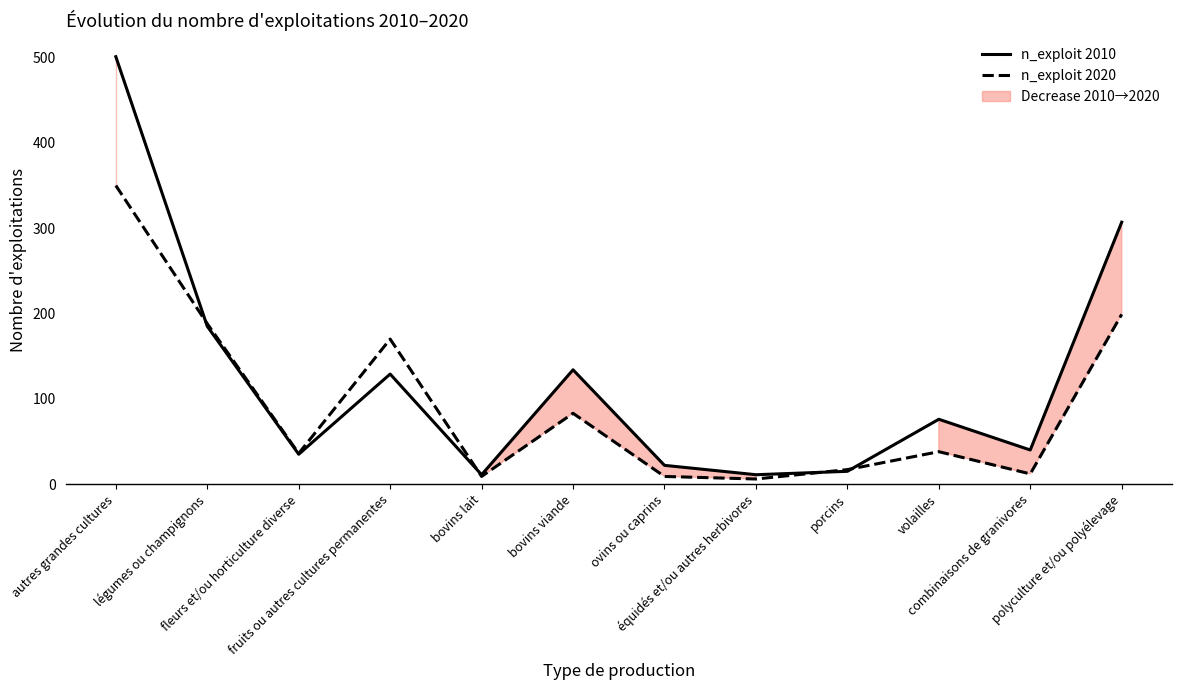

How many interior local valleys does the n_exploit 2020 series have?

4